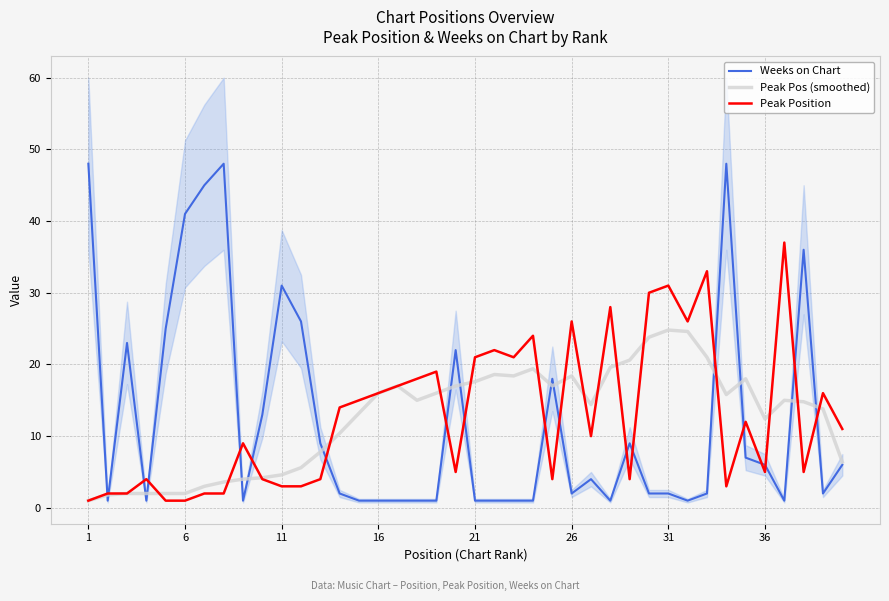

True or false: Weeks on Chart has a value of 6.1 at 9.

False